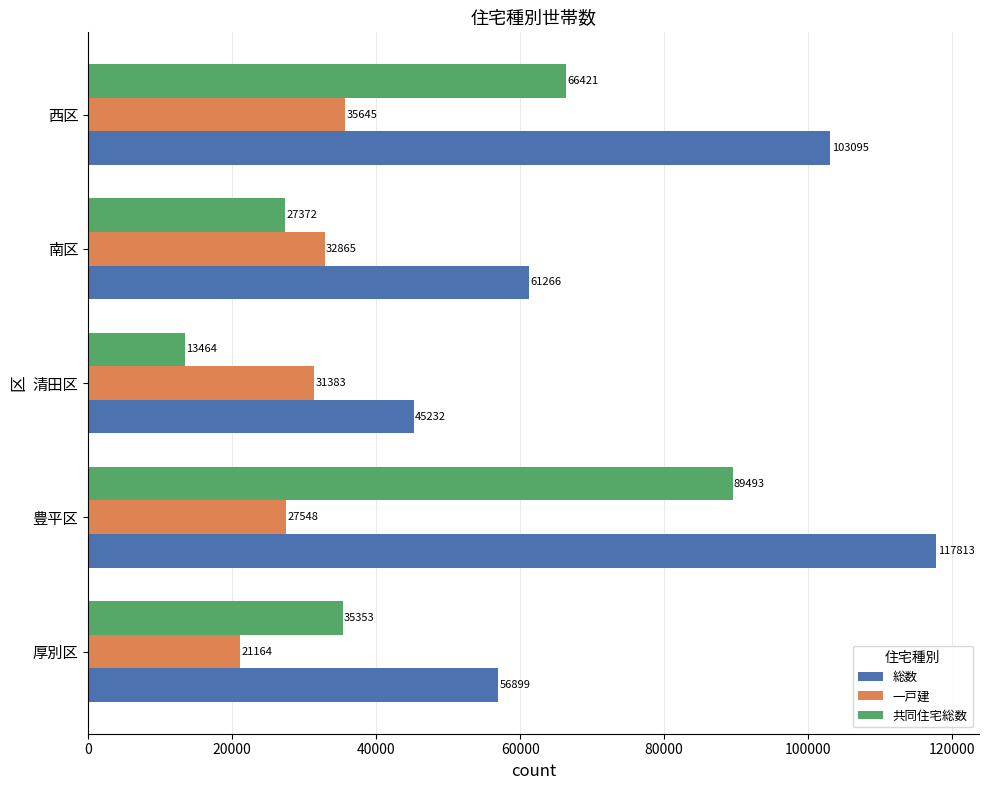

What is the difference between the highest and lowest values at 西区?

67450